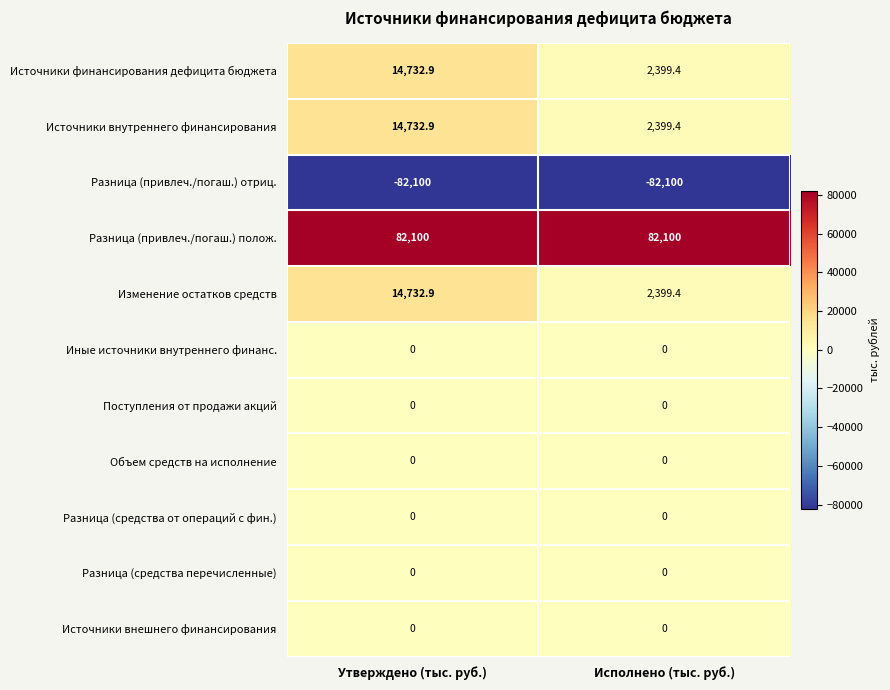

What is the minimum value shown in the chart?

-82100.0